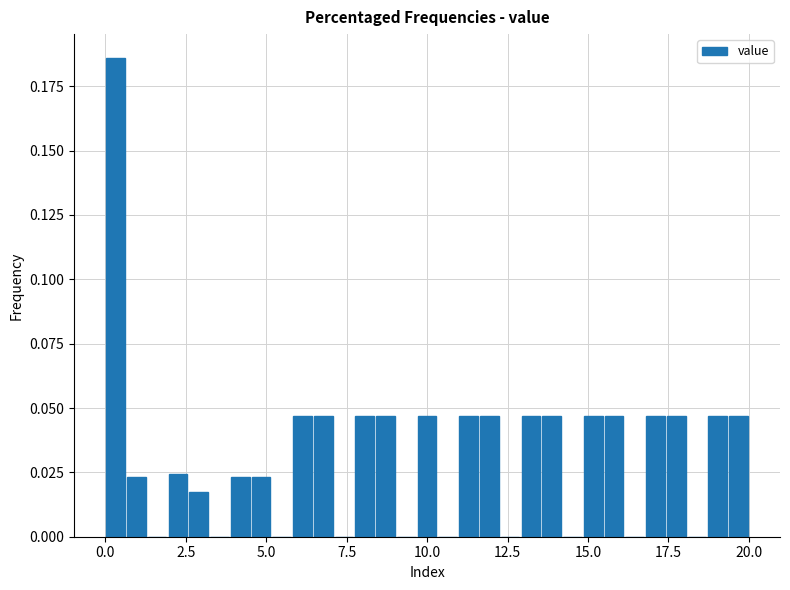

Around what value on the x-axis is the tallest bar? Give the approximate position of its centre, as read against the axis.

0.5